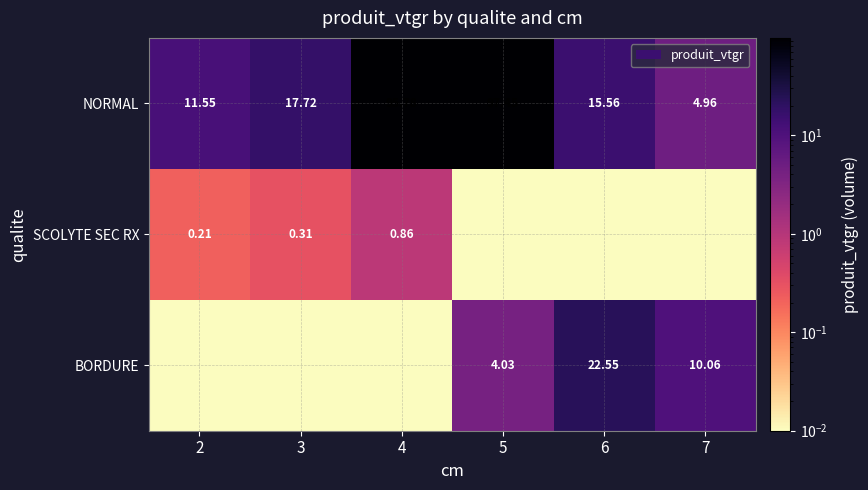

At how many categories does at least one series exceed 56?

2